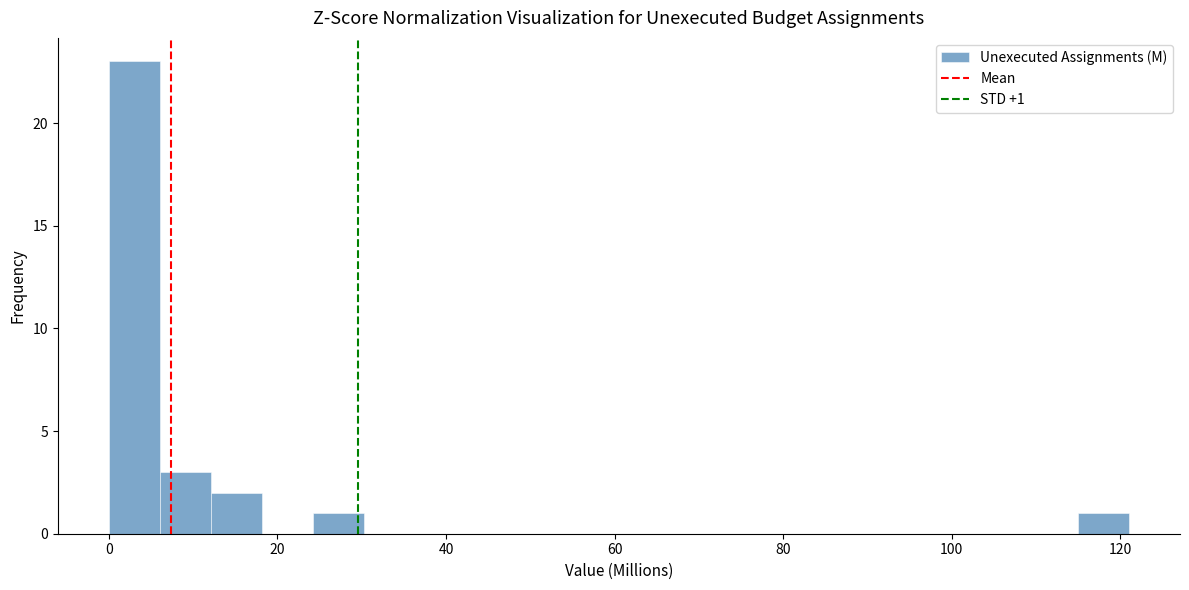

Read against the x-axis, roughly where is the centre of the tallest bar?

4